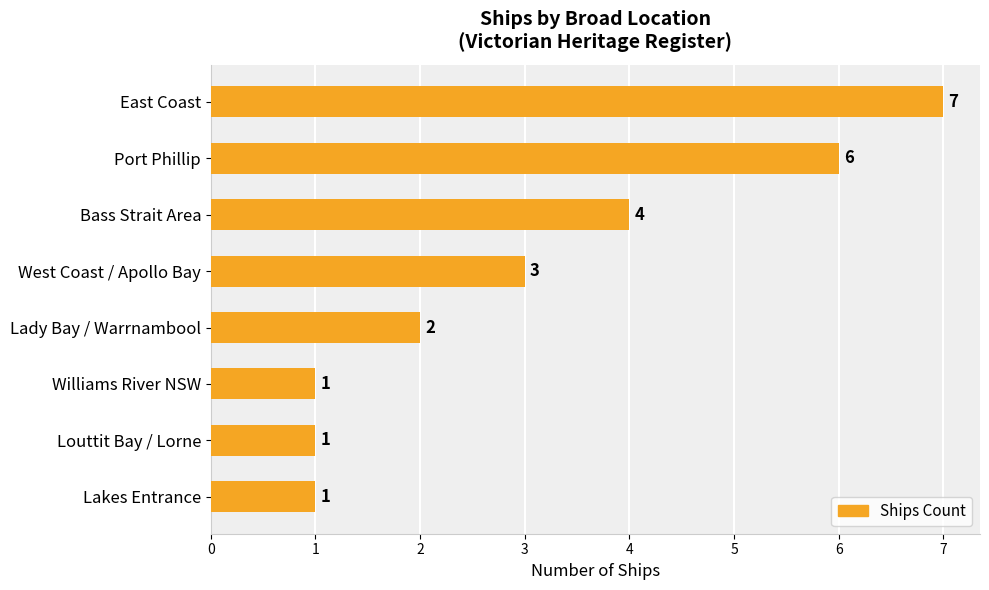

True or false: the data shows 3 at Port Phillip.

False